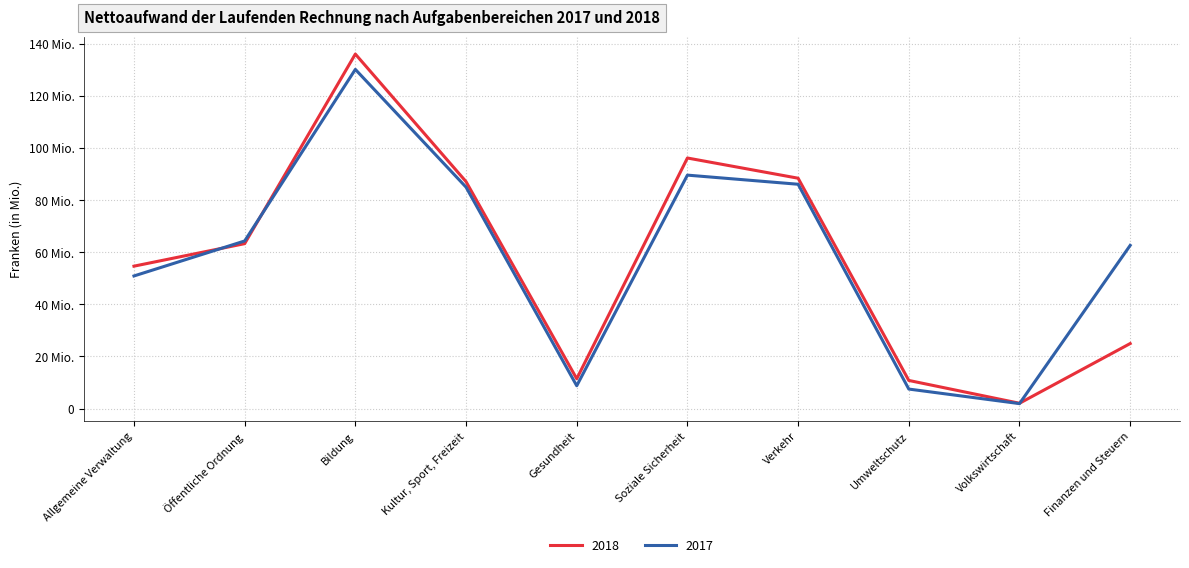

At how many categories does at least one series exceed 36295639?

7